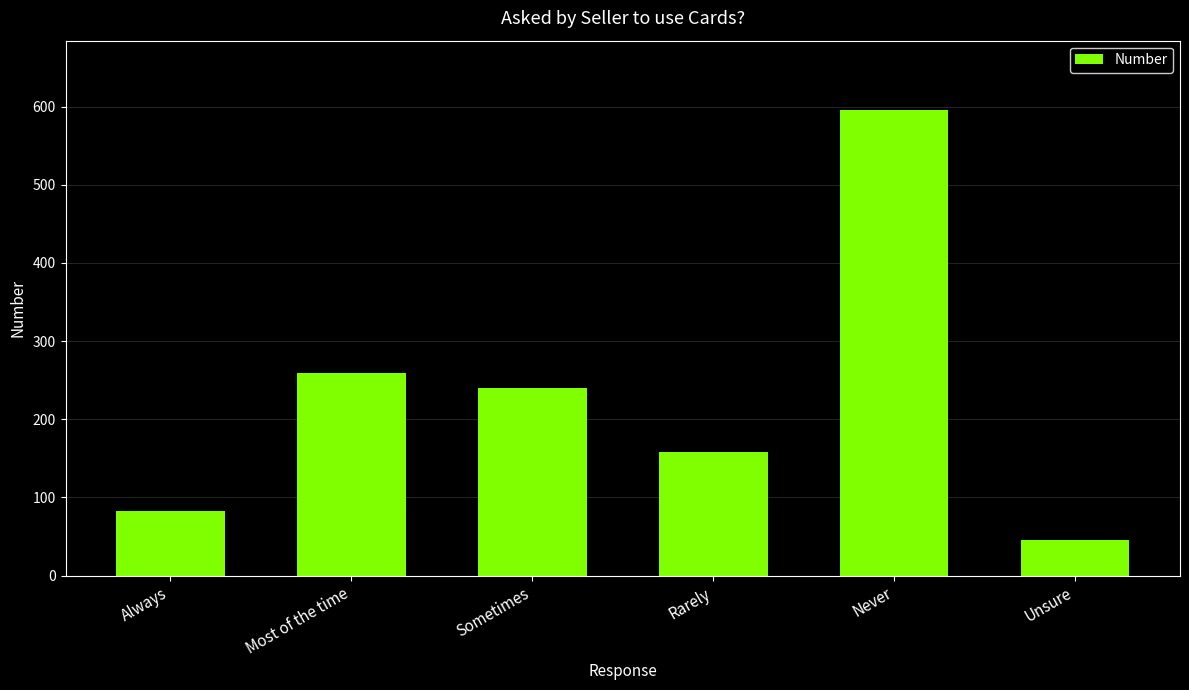

Rank the categories by value from lowest to highest.

Unsure, Always, Rarely, Sometimes, Most of the time, Never